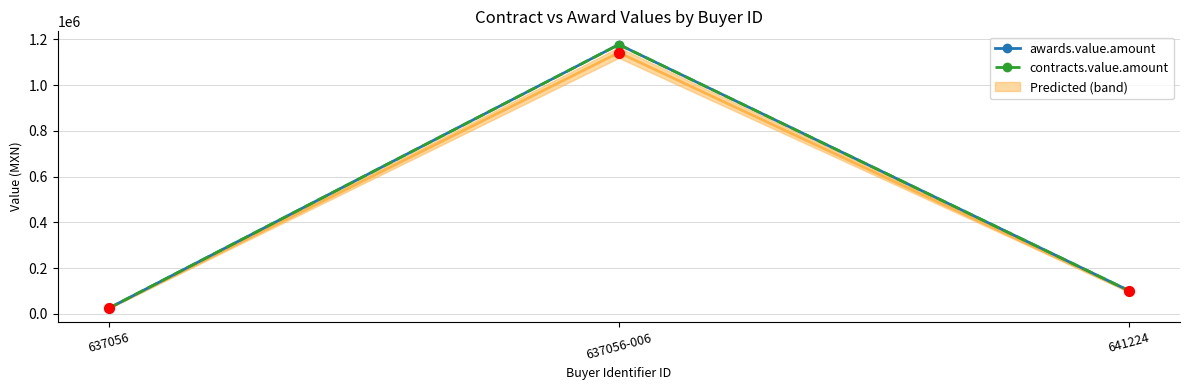

What is the total value across all series at 637056-006?

2353977.0